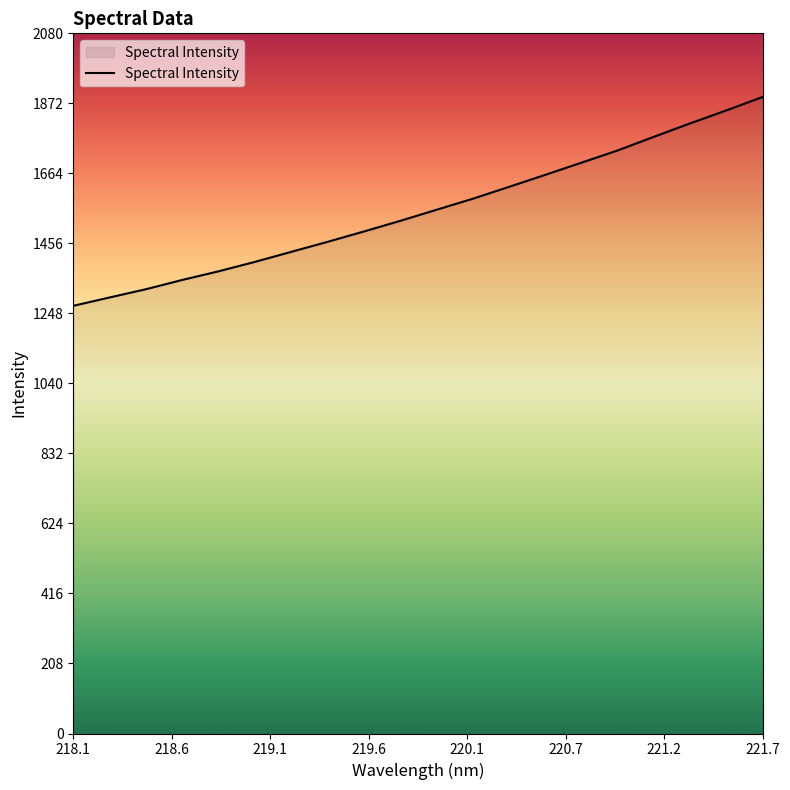

What is the sum of all values?

31106.4